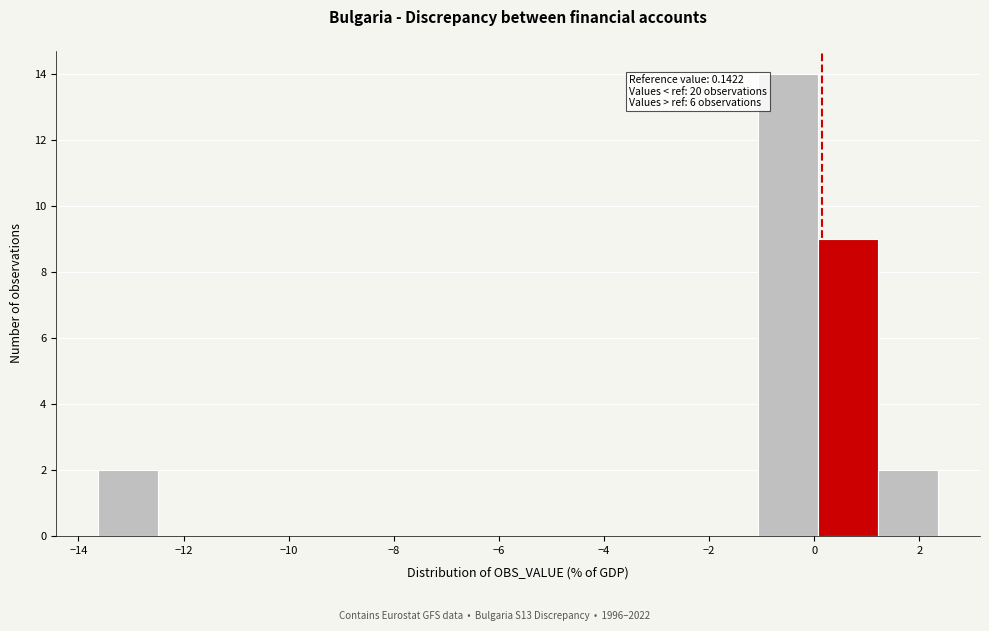

Which range on the x-axis has the tallest bar?

-1.0 to 0.0